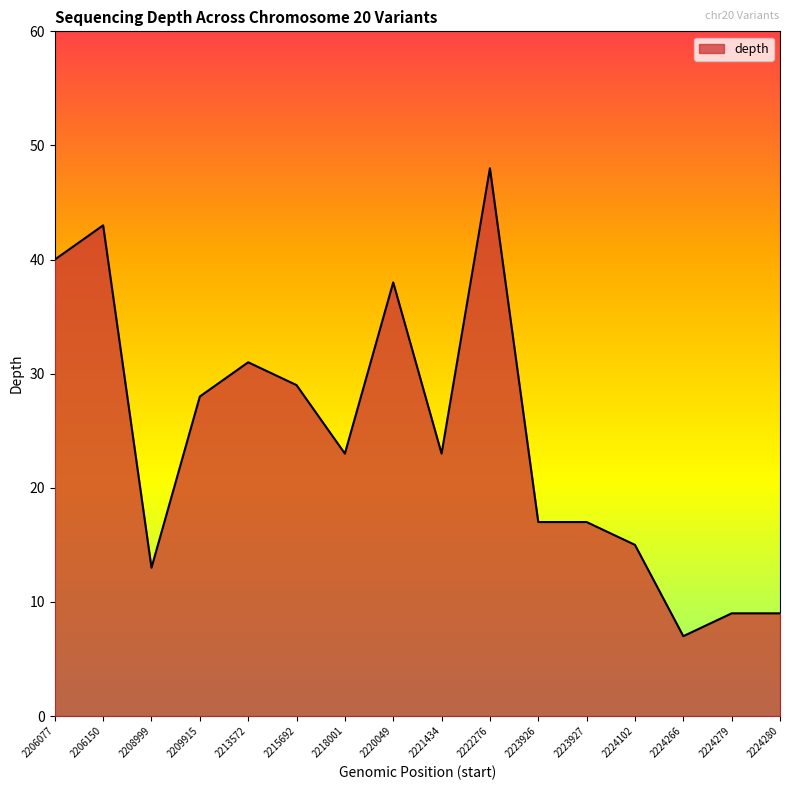

At which category does the chart reach its minimum across all series?

2224266